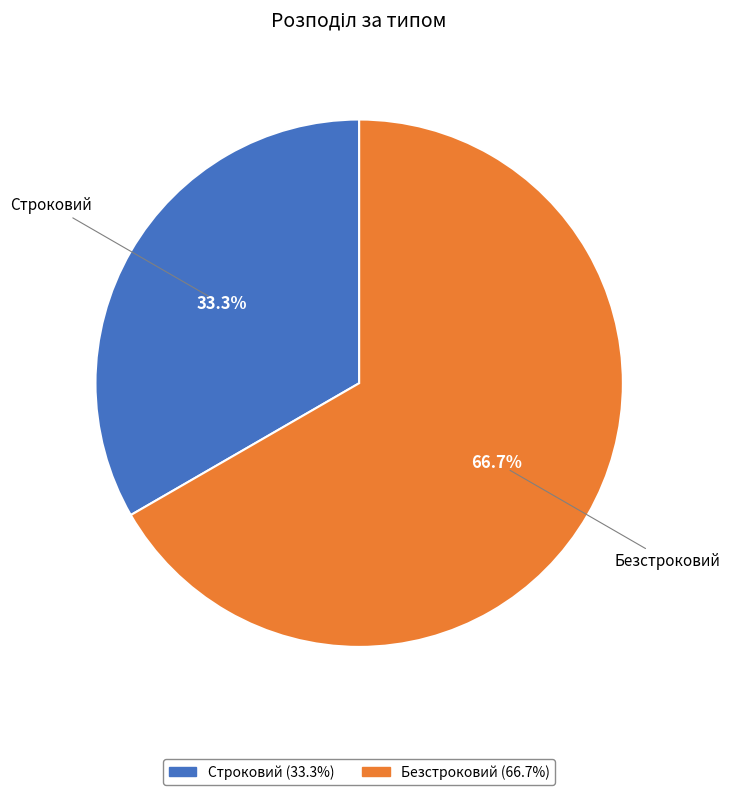

True or false: Строковий accounts for 33% of the total.

True